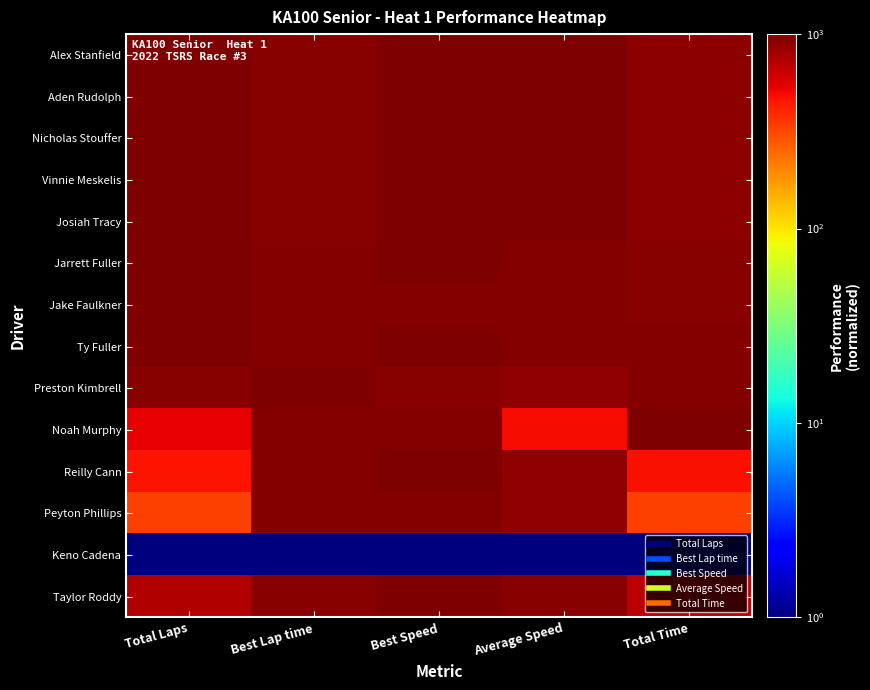

What is the minimum value shown in the chart?

1.0